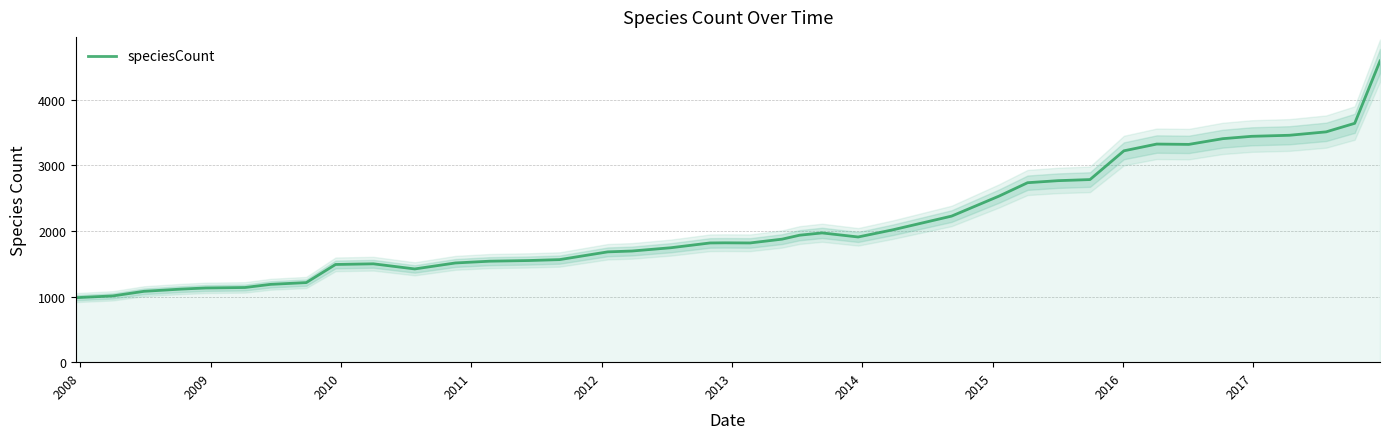

What is the maximum value for speciesCount?

4590